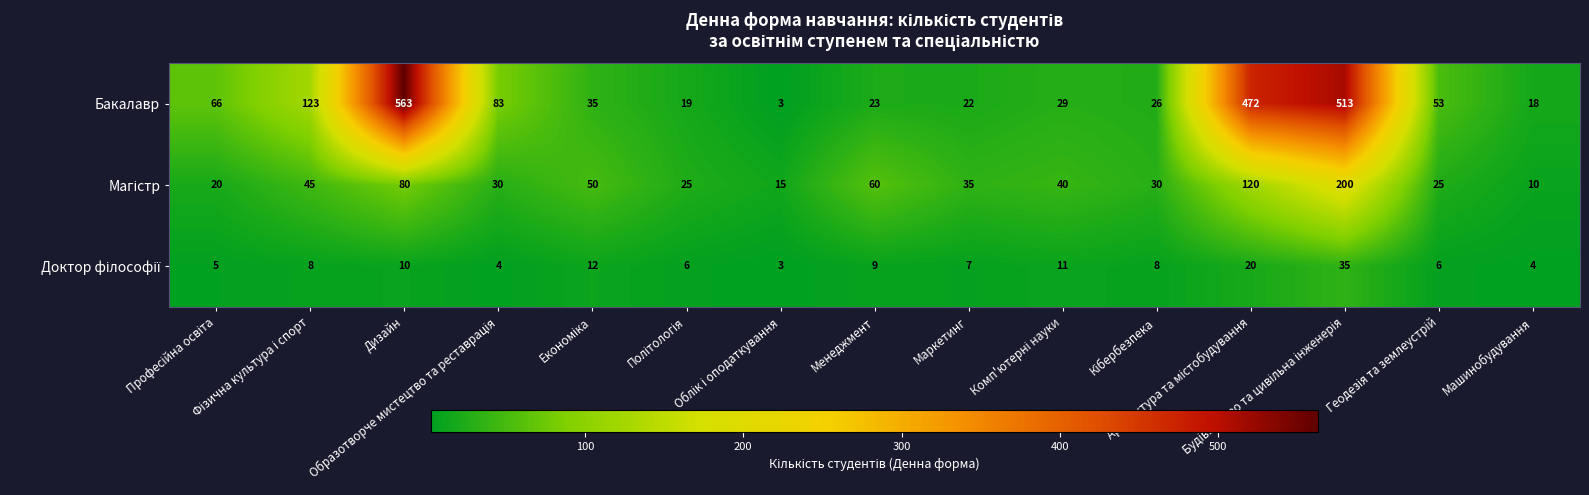

What is the lowest value of the Бакалавр series?

3